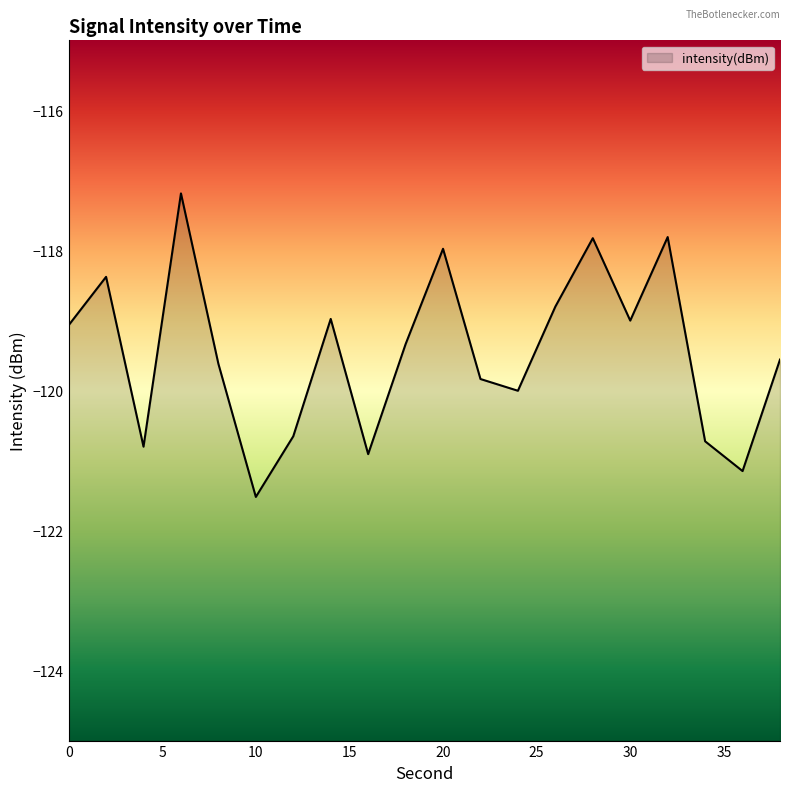

Reading left to right, transcribe all the data shown in this chart.

-119.1	-118.4	-120.8	-117.2	-119.6	-121.5	-120.7	-119.0	-120.9	-119.3	-118.0	-119.8	-120.0	-118.8	-117.8	-119.0	-117.8	-120.7	-121.2	-119.6